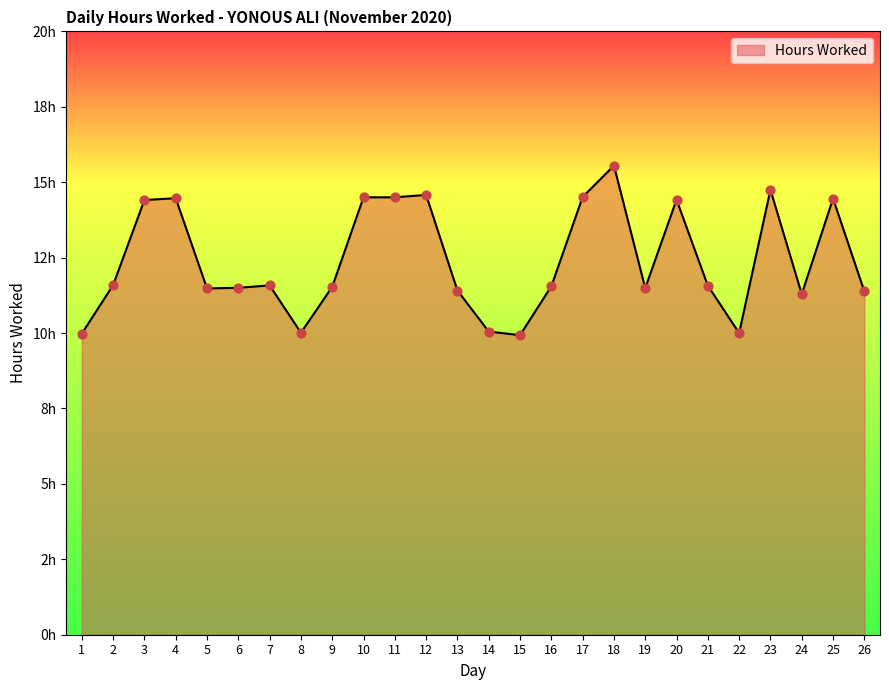

Which has a higher value, 17 or 23?

23